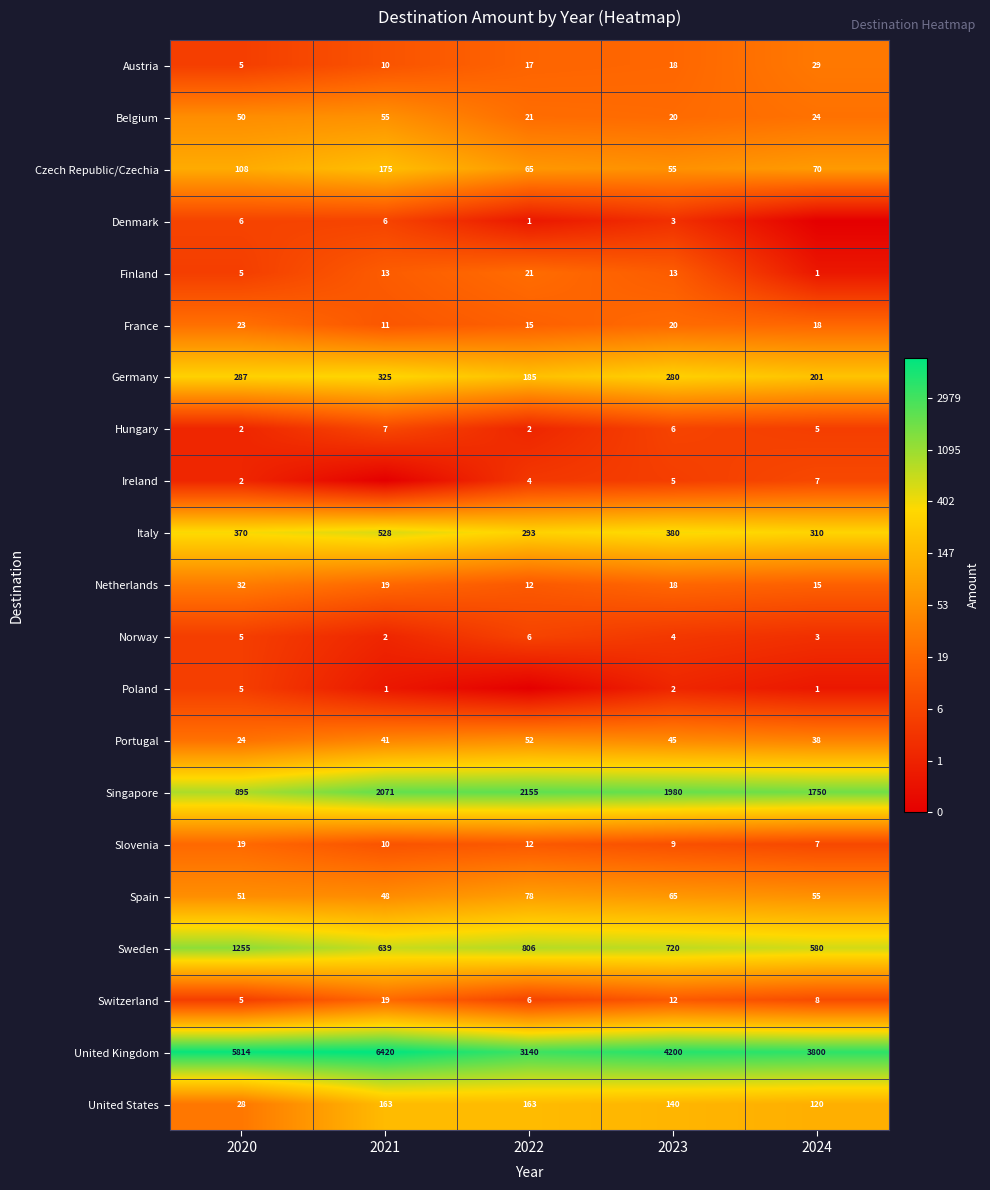

How many series are shown in this chart?

21